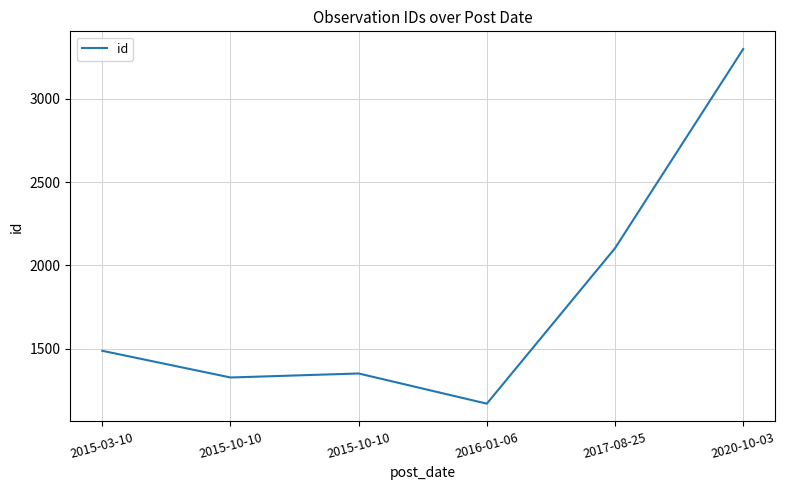

Reading left to right, transcribe all the data shown in this chart.

2015-03-10=1488	2015-10-10=1328	2015-10-10=1352	2016-01-06=1171	2017-08-25=2103	2020-10-03=3297